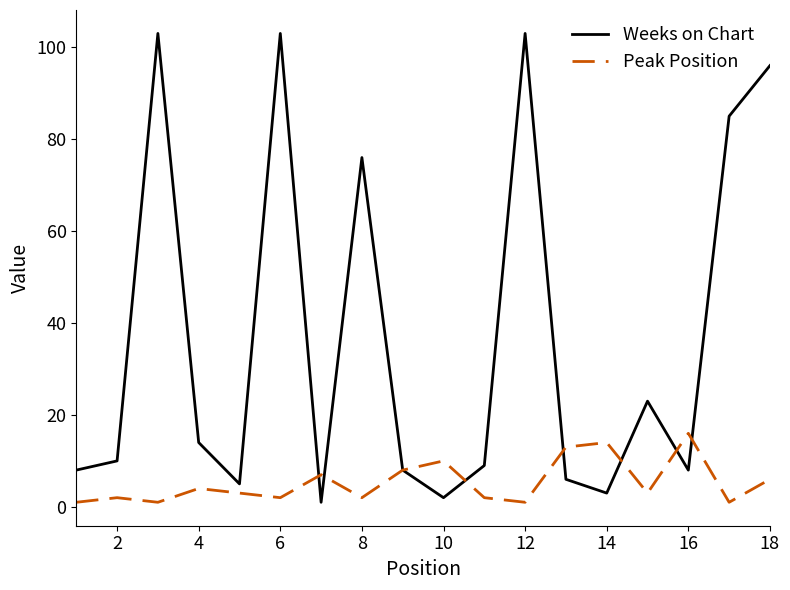

Which series has the largest total across all categories?

Weeks on Chart